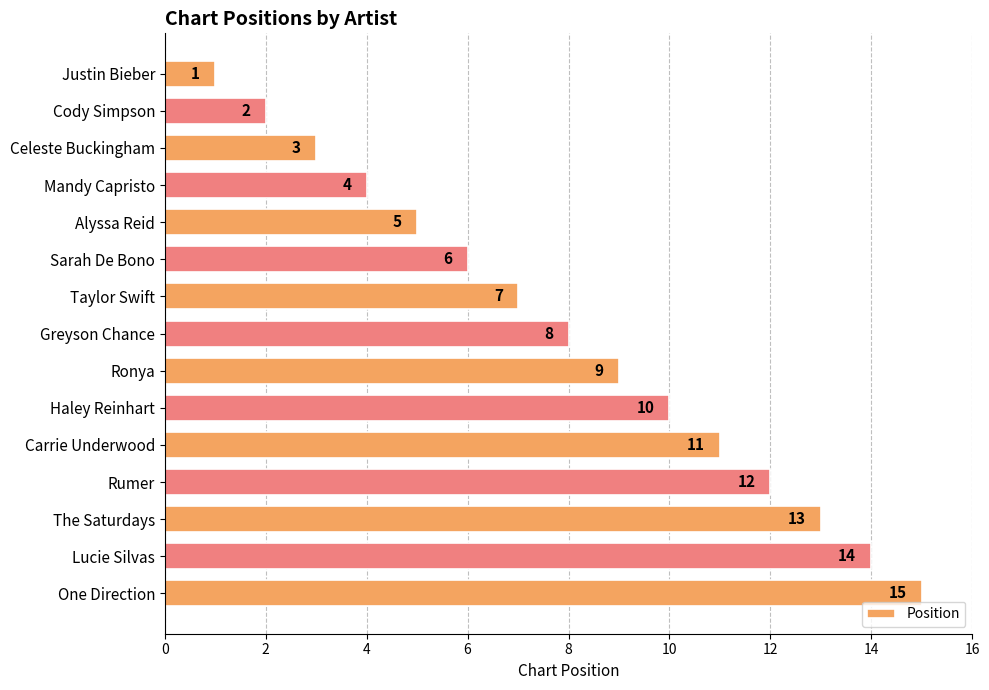

How many data points are less than 8?

7